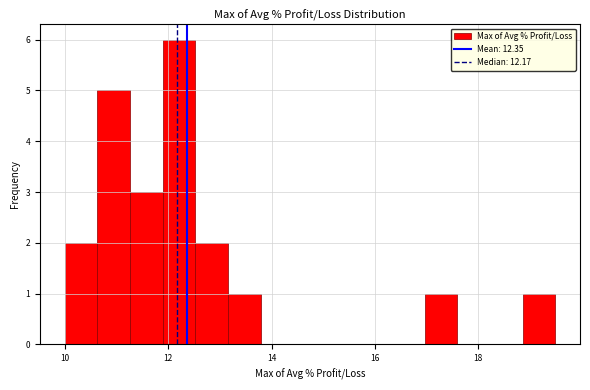

Read against the x-axis, roughly where is the centre of the tallest bar?

12.2